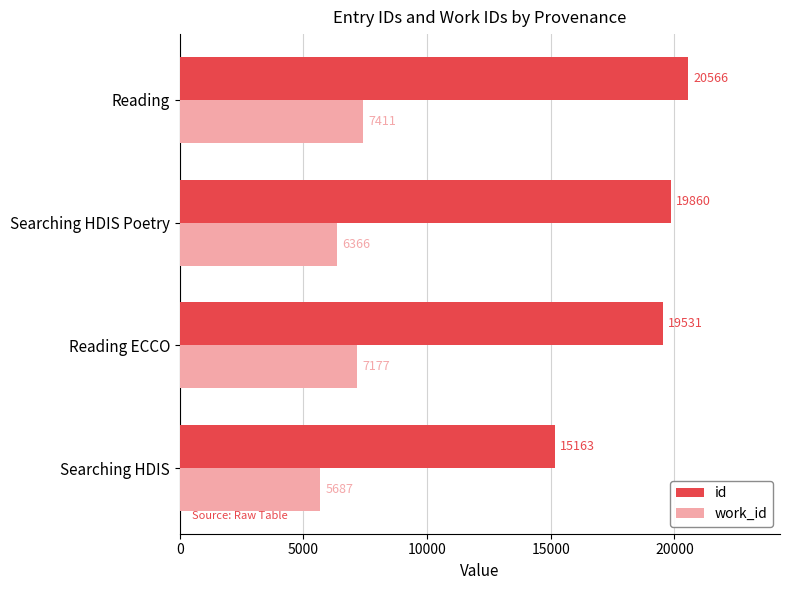

At which category is the sum across all series the highest?

Reading